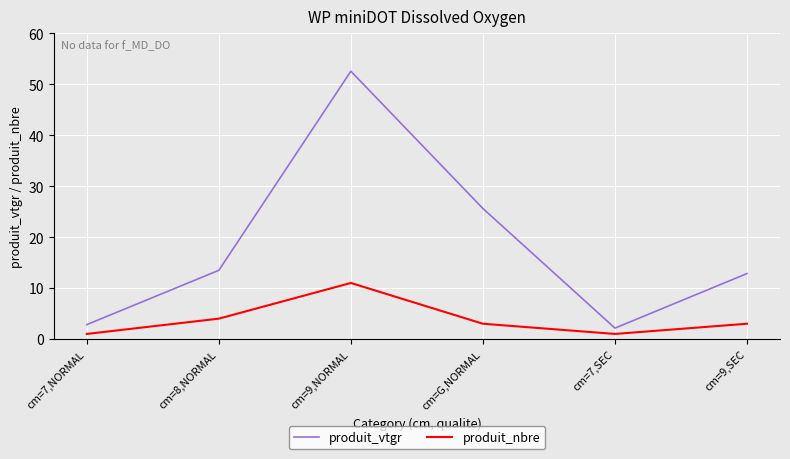

What position from the right is cm=G,NORMAL?

3